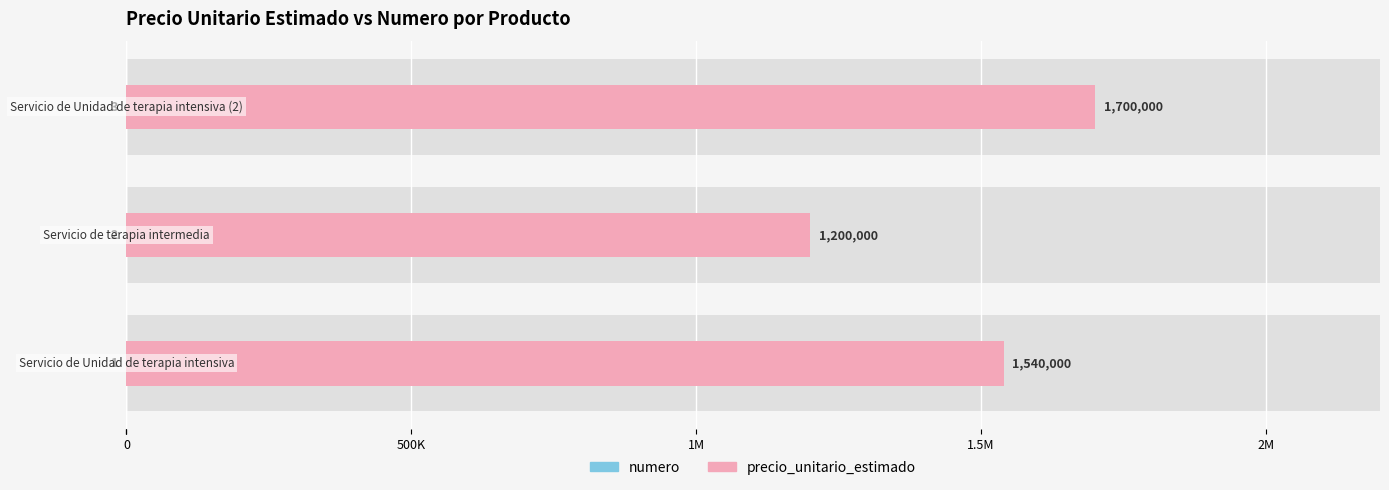

What is the minimum value for precio_unitario_estimado?

1200000